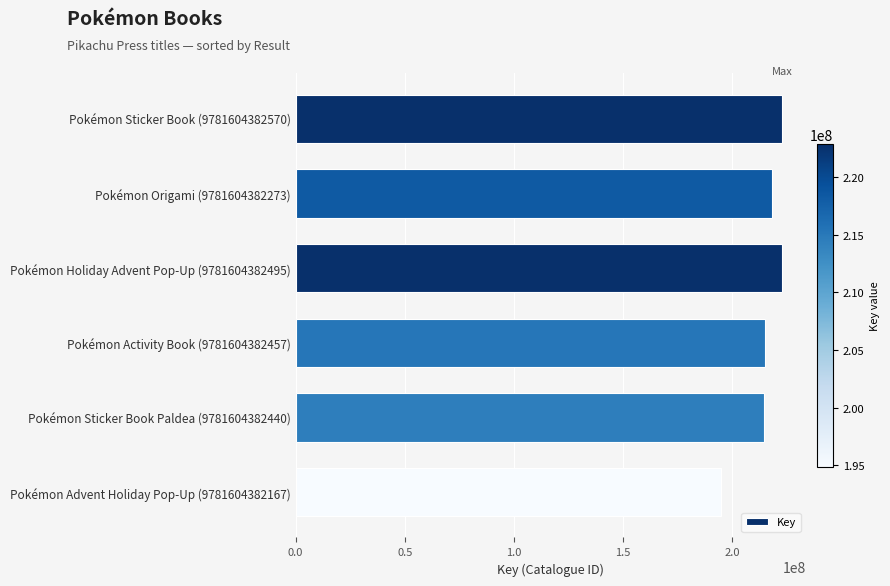

Approximately how many times larger is the value at Pokémon Sticker Book (9781604382570) compared to Pokémon Holiday Advent Pop-Up (9781604382495)?

1.0